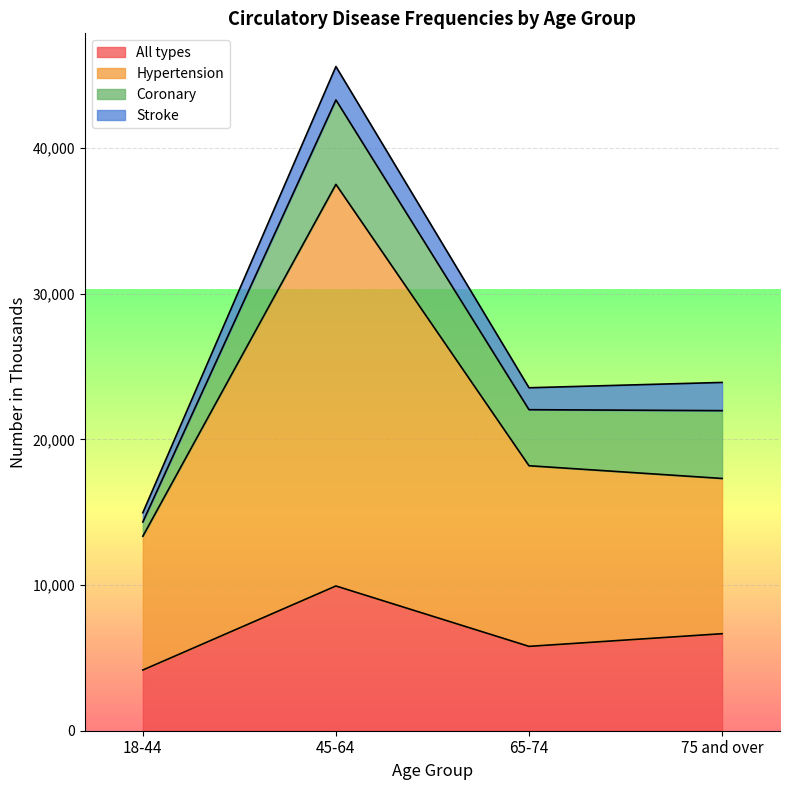

True or false: All types and Hypertension cross at least once.

False